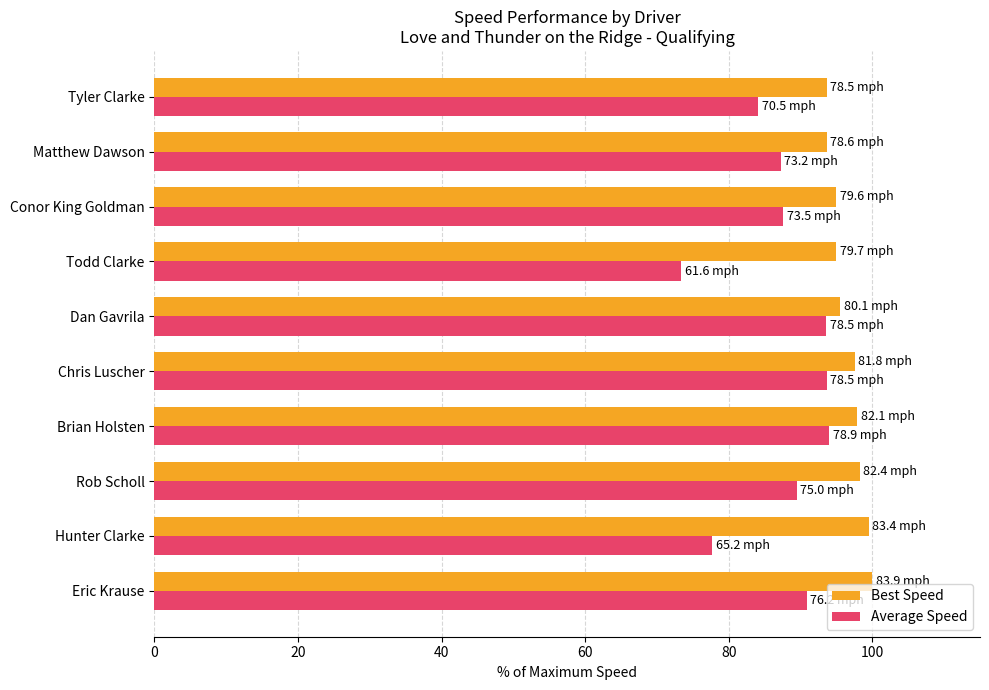

Is the value of Best Speed at Hunter Clarke greater than the value of Average Speed at Tyler Clarke?

Yes